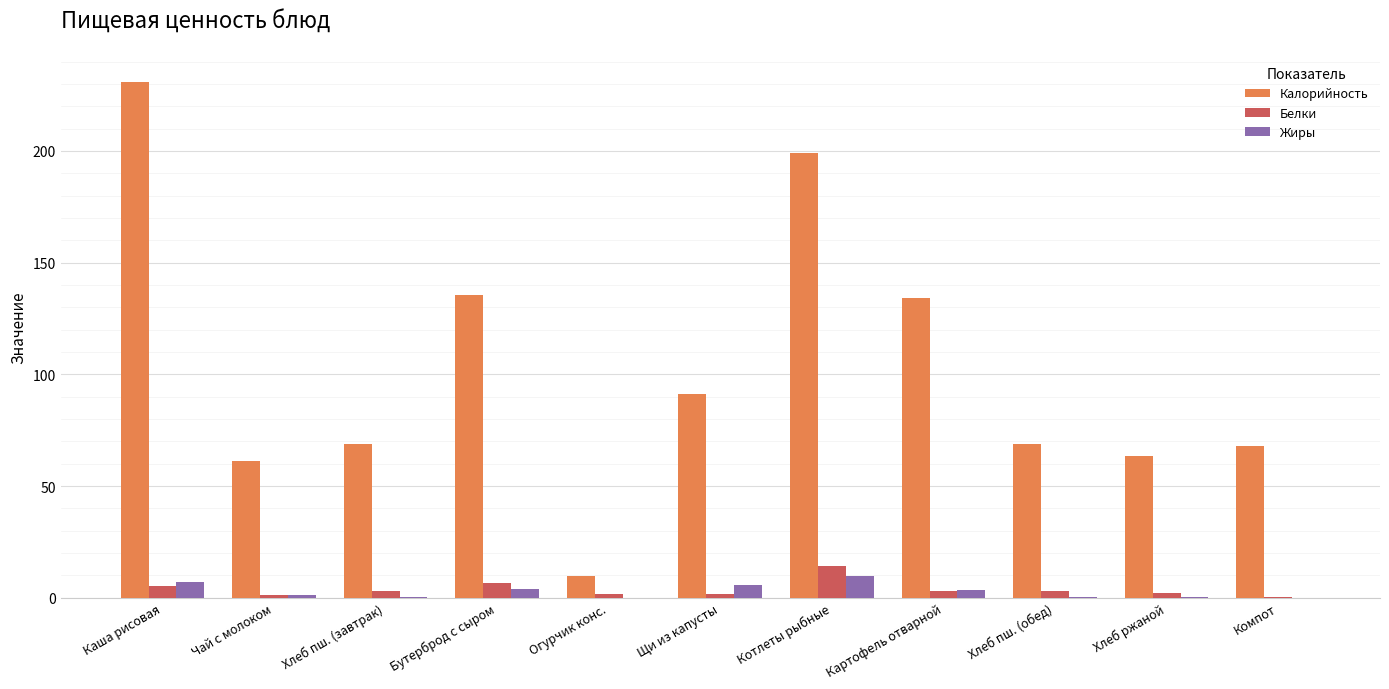

Is it true that Калорийность equals 63.6 at Хлеб ржаной?

True